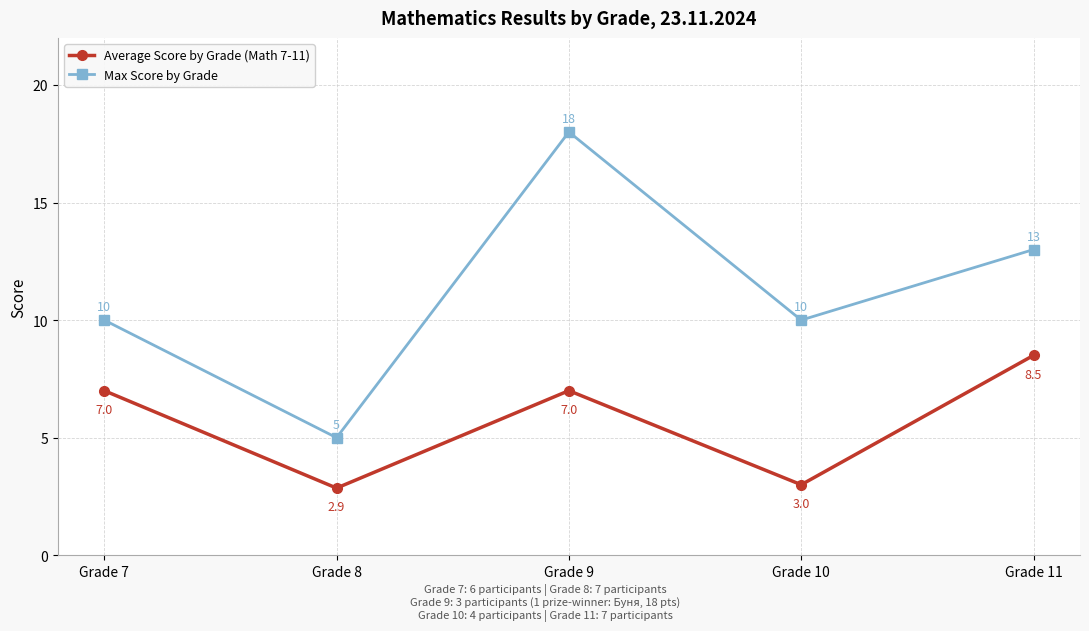

Rank the series by their average value, from lowest to highest.

Average Score by Grade (Math 7-11), Max Score by Grade